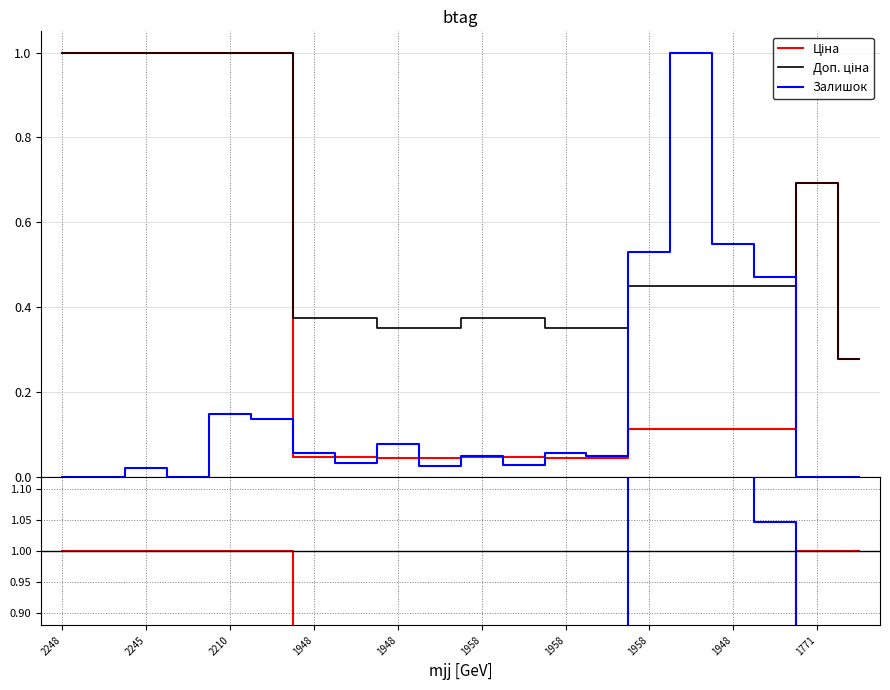

At how many categories does at least one series exceed 0?

20